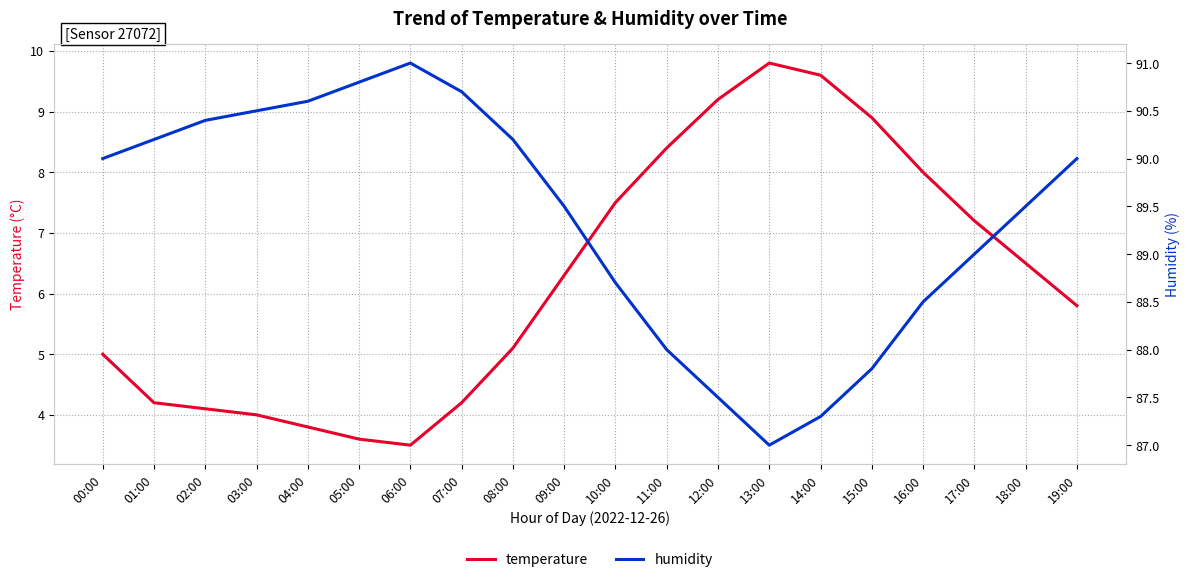

At which category does humidity reach its first local peak?

06:00